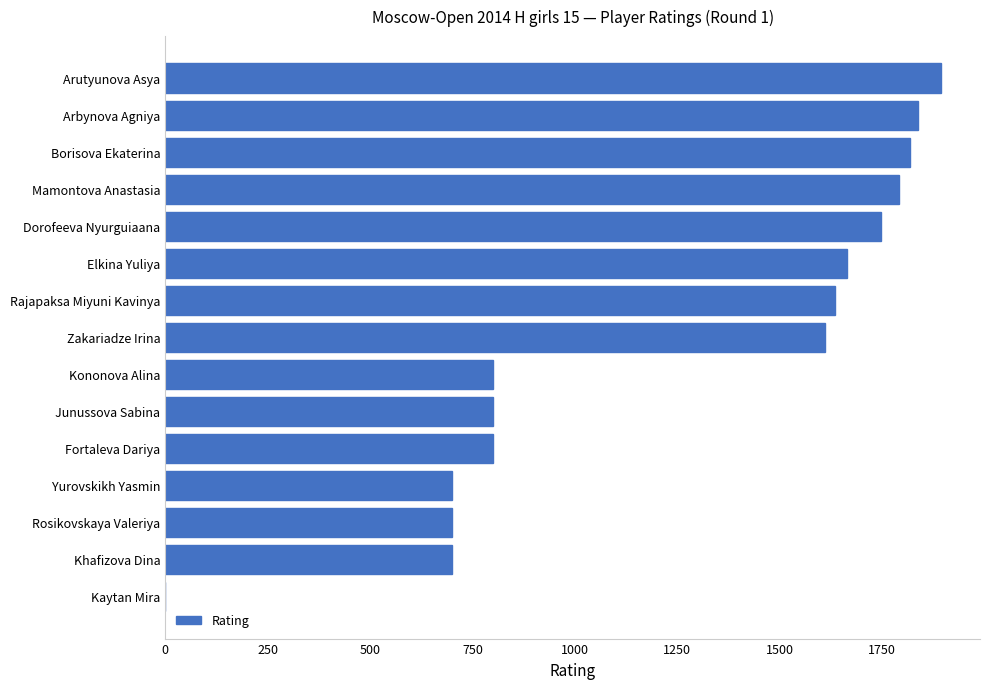

What is the change in value from Rosikovskaya Valeriya to Arutyunova Asya?

+1194